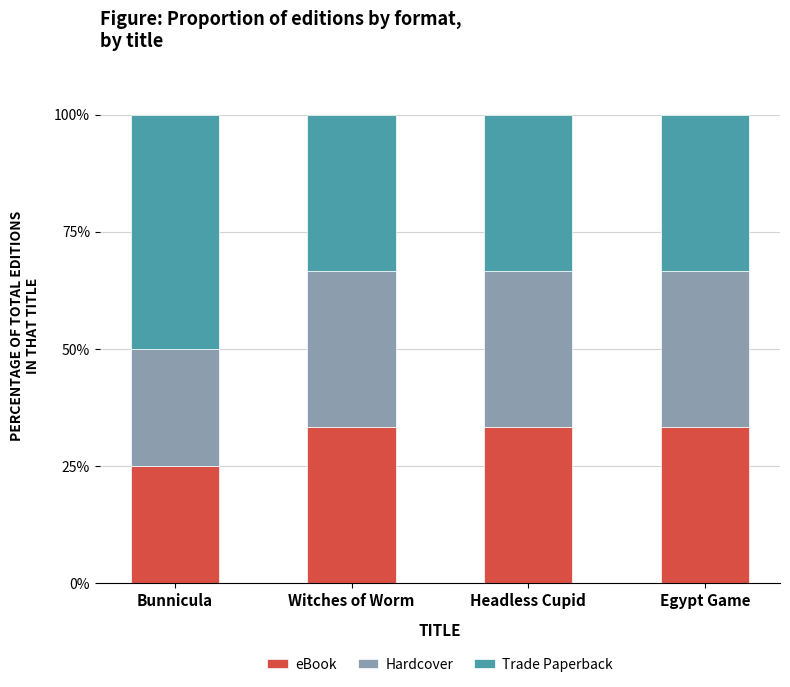

Reading left to right, what are the values for eBook?

Bunnicula=25.0	Witches of Worm=33.3	Headless Cupid=33.3	Egypt Game=33.3